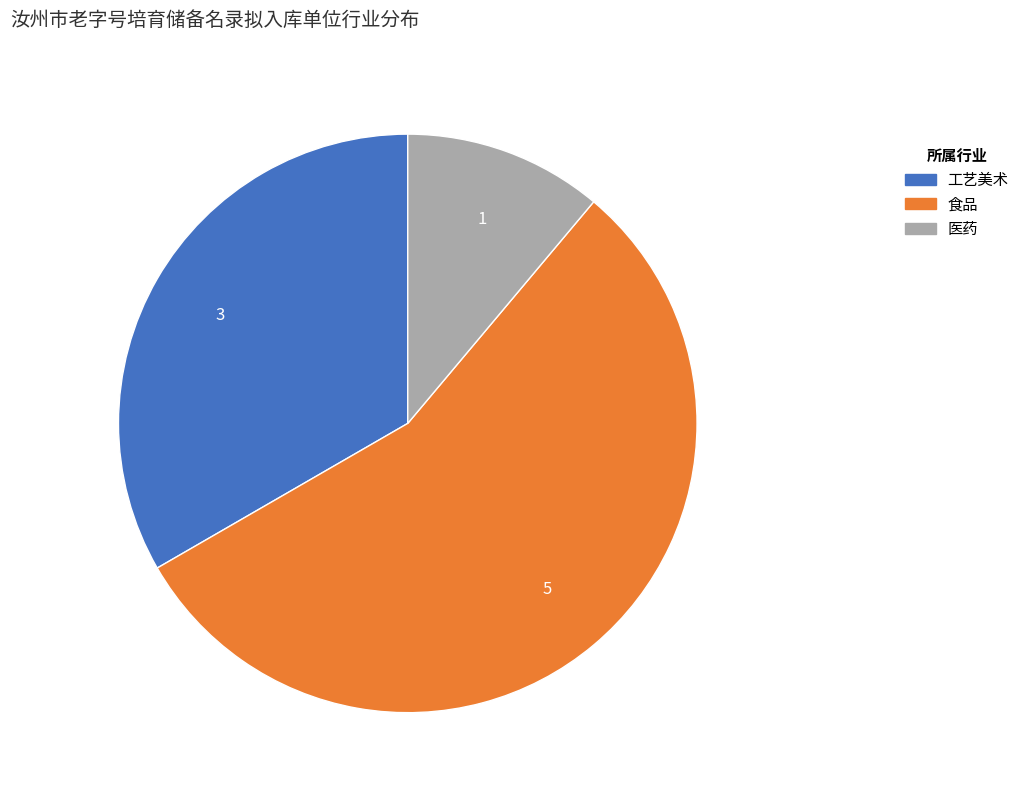

Do 食品 and 医药 together represent more than half of the pie?

Yes